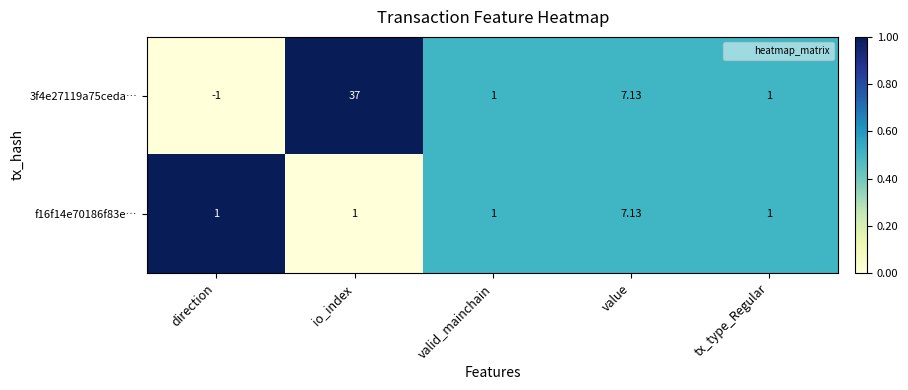

At which category is the sum across all series the highest?

io_index